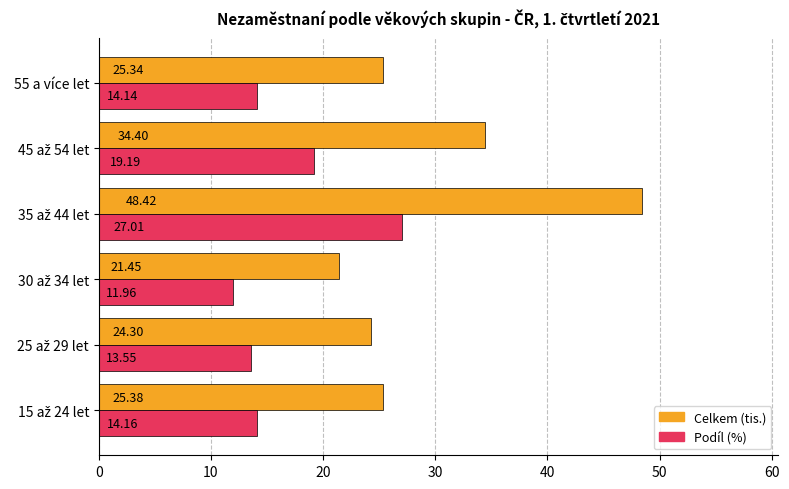

What is the difference between the maximum and second lowest values in the Celkem (tis.) series?

24.1